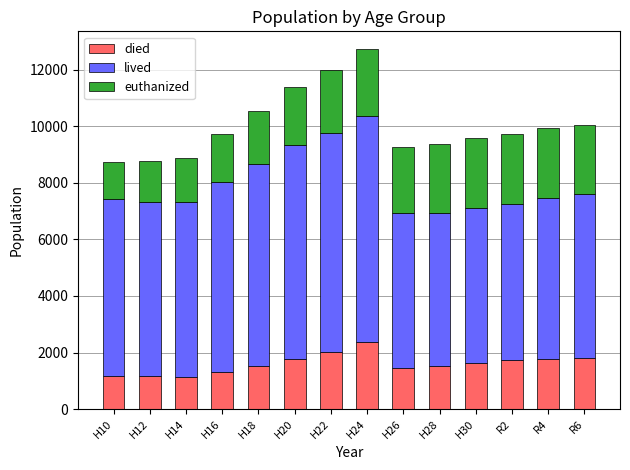

What is the total value across all series at H10?

8733